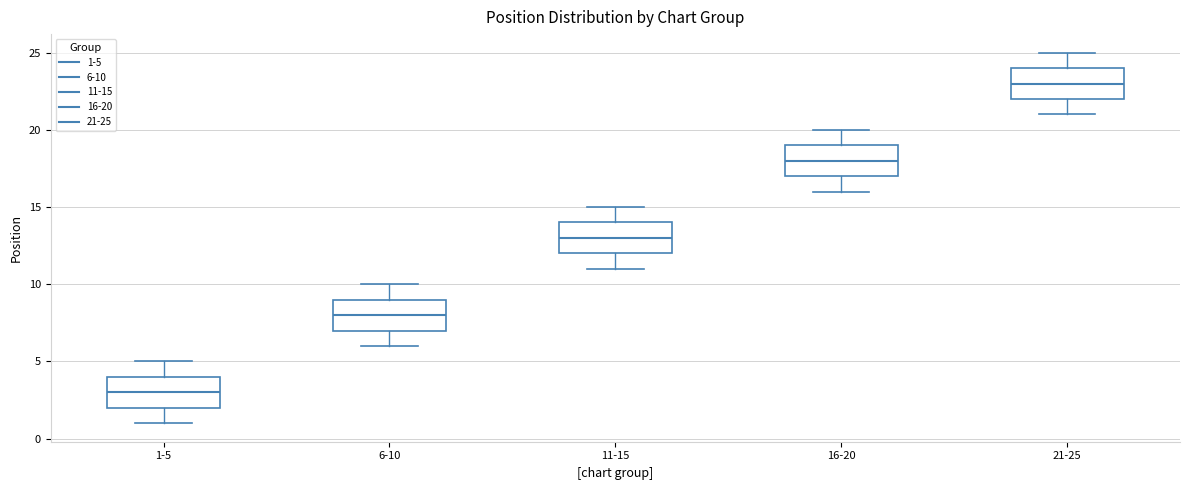

Reading left to right, transcribe this box plot: for each box, give where its median line is, the range the box spans, and where its two whiskers end, as read against the y-axis. The values are not printed on the chart, so give them approximately, as read against the axis.

1-5: median 3, box 2 to 4, whiskers 1 to 5
6-10: median 8, box 7 to 9, whiskers 6 to 10
11-15: median 13, box 12 to 14, whiskers 11 to 15
16-20: median 18, box 17 to 19, whiskers 16 to 20
21-25: median 23, box 22 to 24, whiskers 21 to 25